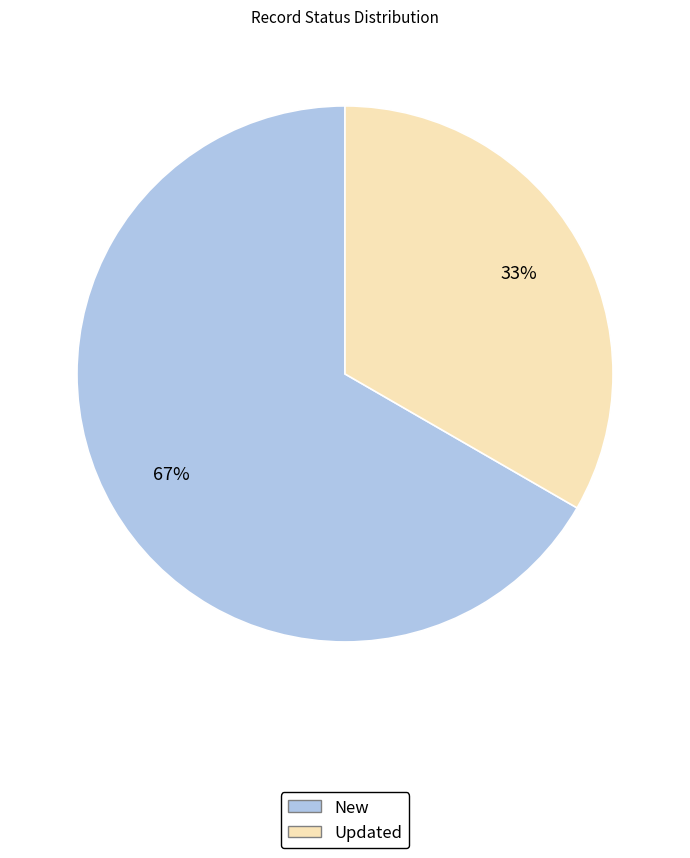

Which category has the biggest portion of the pie?

New